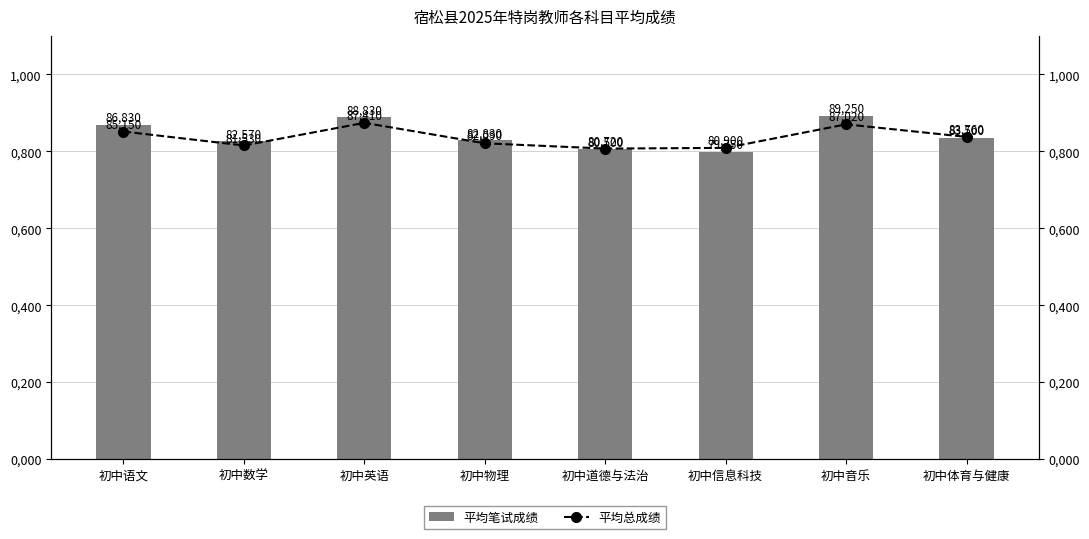

What is the minimum value shown in the chart?

79.8